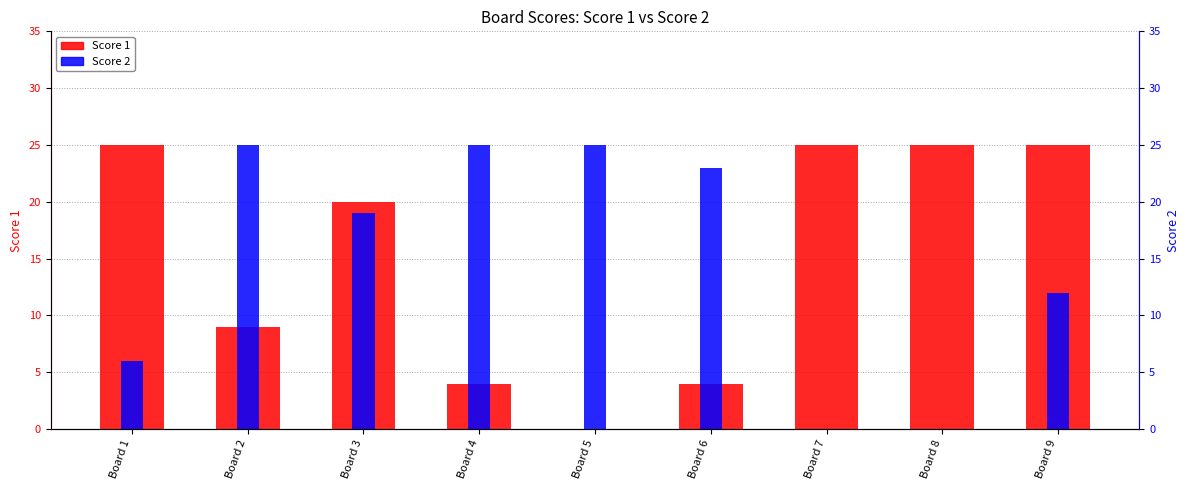

List the series in order of their peak value, highest first.

Score 1, Score 2